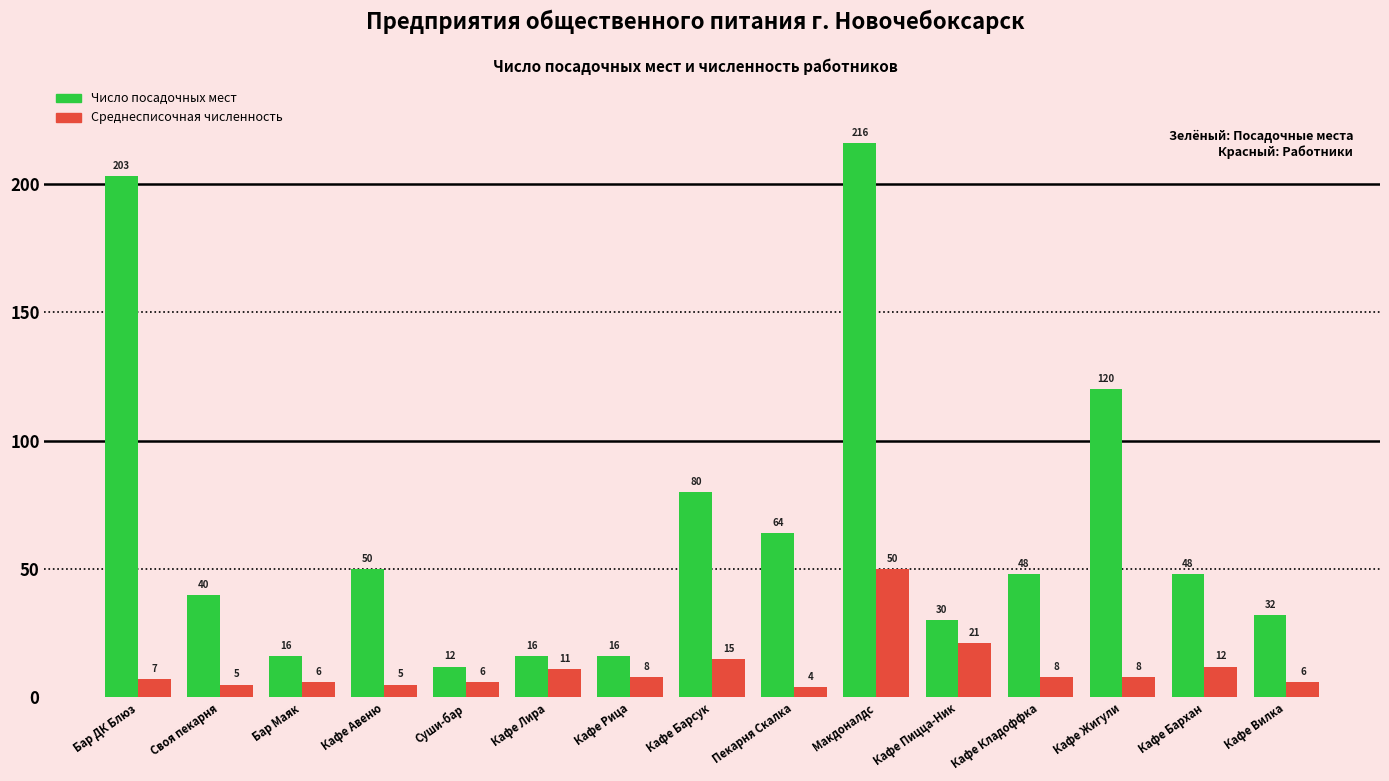

Reading left to right, transcribe all the data shown in this chart.

Число посадочных мест: 203	40	16	50	12	16	16	80	64	216	30	48	120	48	32
Среднесписочная численность: 7	5	6	5	6	11	8	15	4	50	21	8	8	12	6